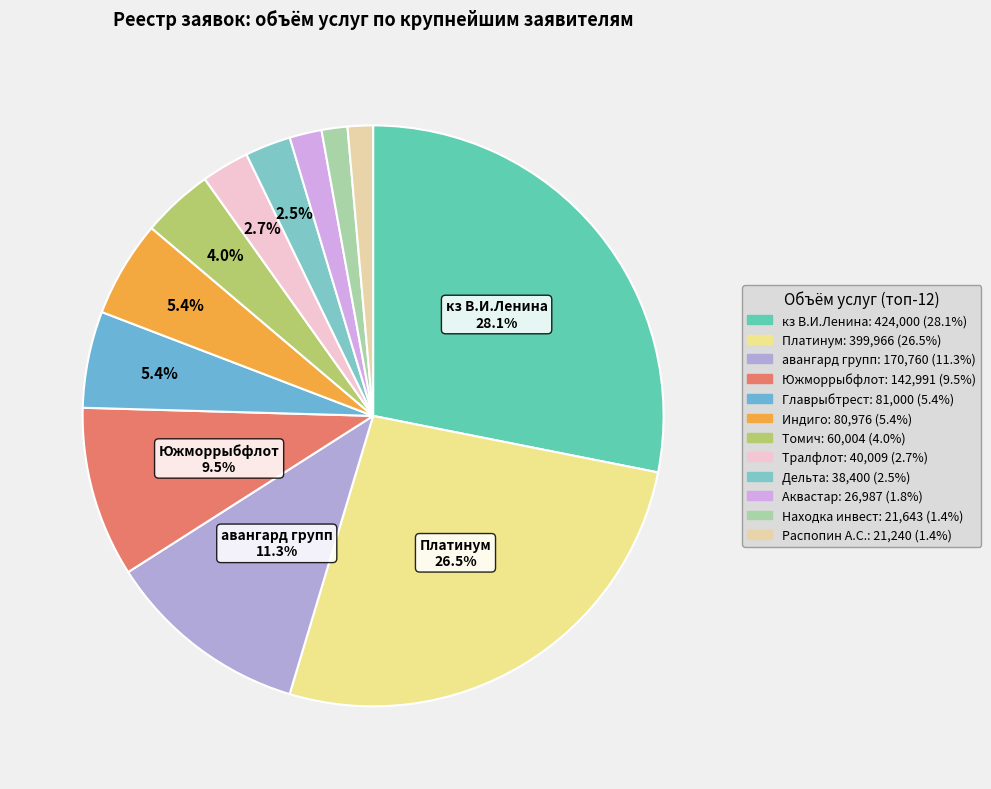

To the nearest percent, what is the difference between the largest and smallest slice percentages?

27%